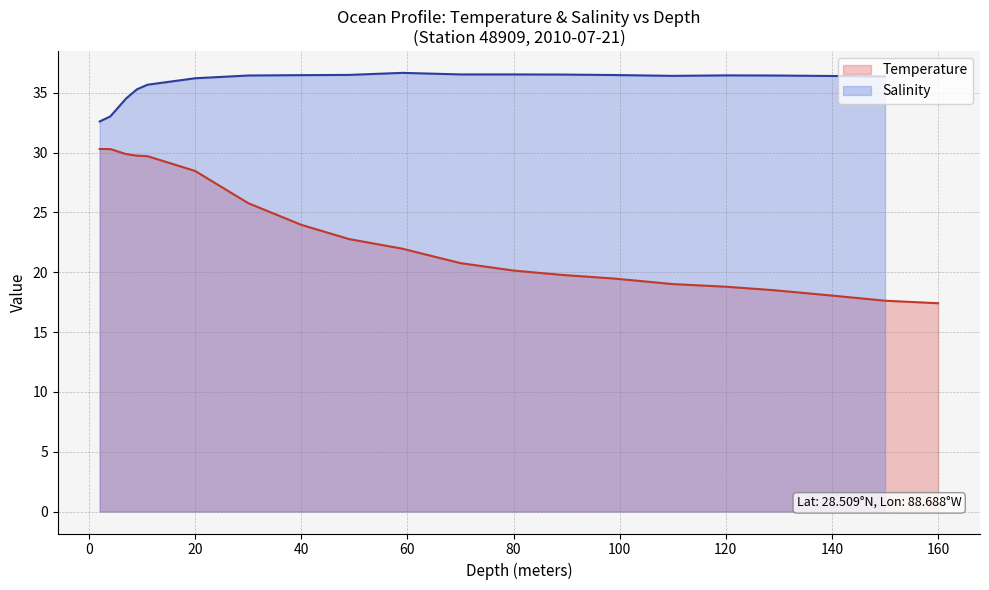

Rank the categories by value from highest to lowest.

2, 4, 7, 9, 11, 20, 30, 40, 49, 59, 70, 80, 89, 99, 110, 120, 129, 140, 150, 160